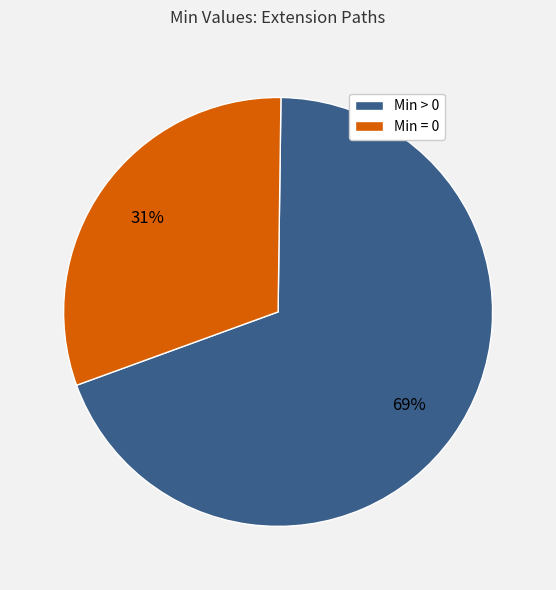

To the nearest percent, what is the average slice percentage?

50%